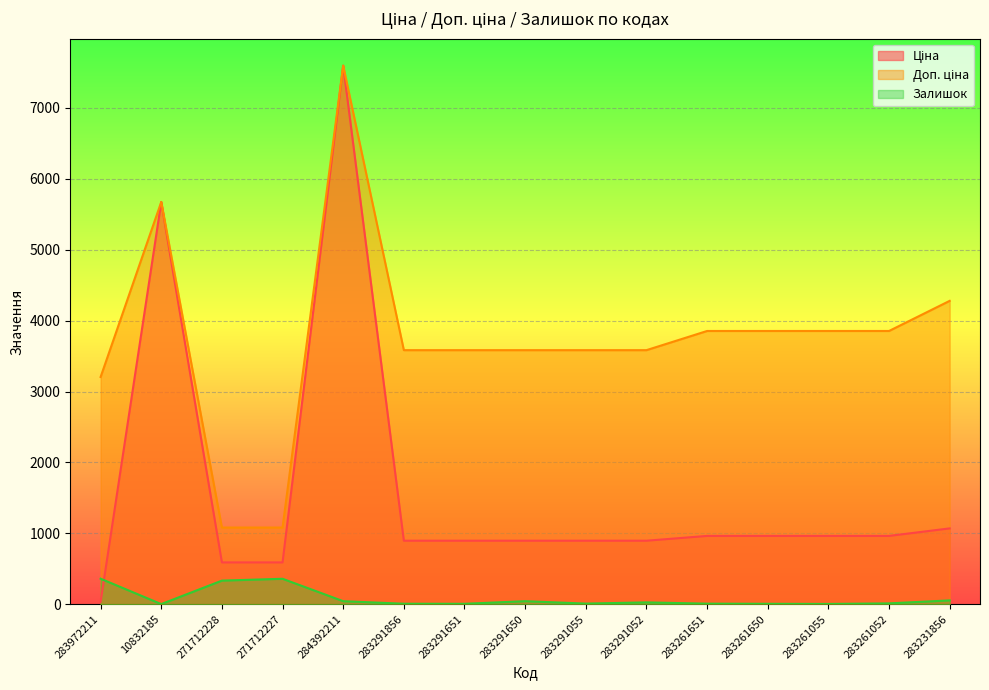

What is the label of the 4th point from the left?

271712227